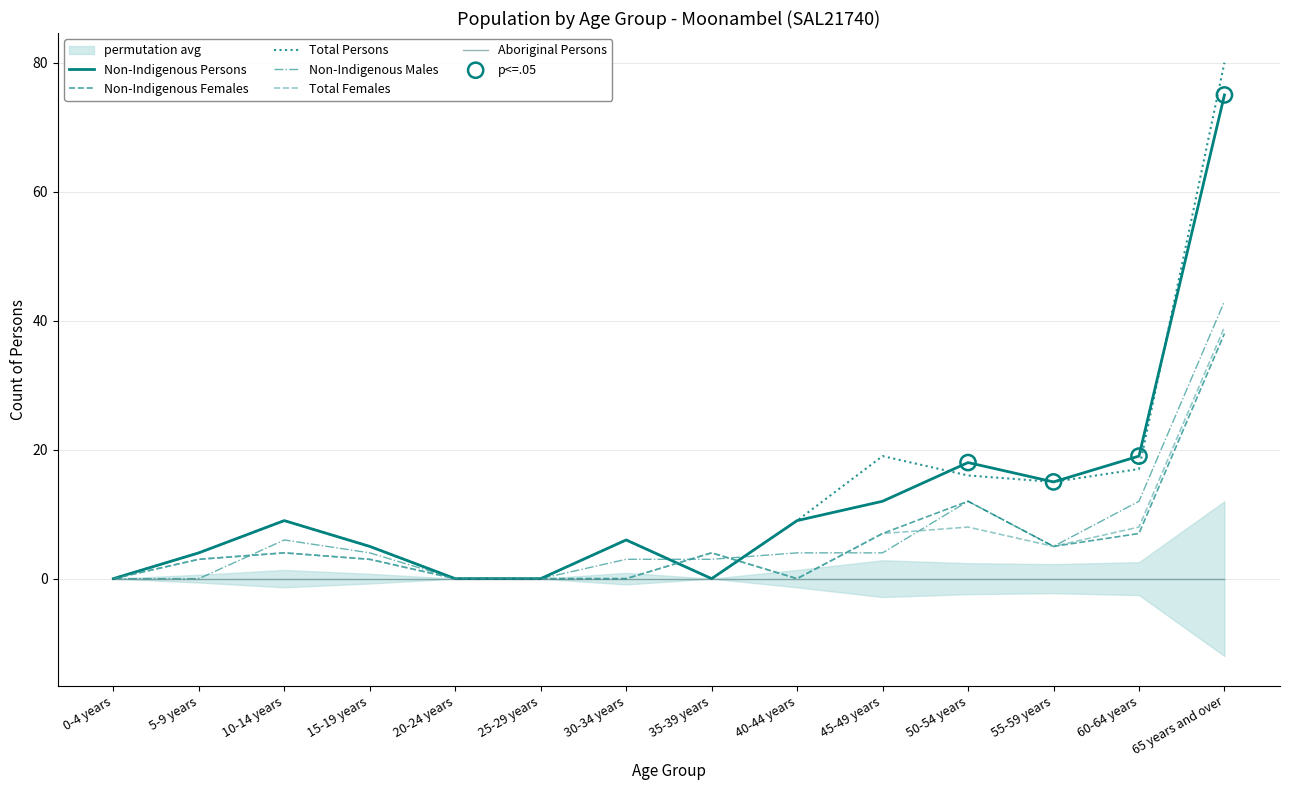

Which series contains the highest Y value?

Total Persons